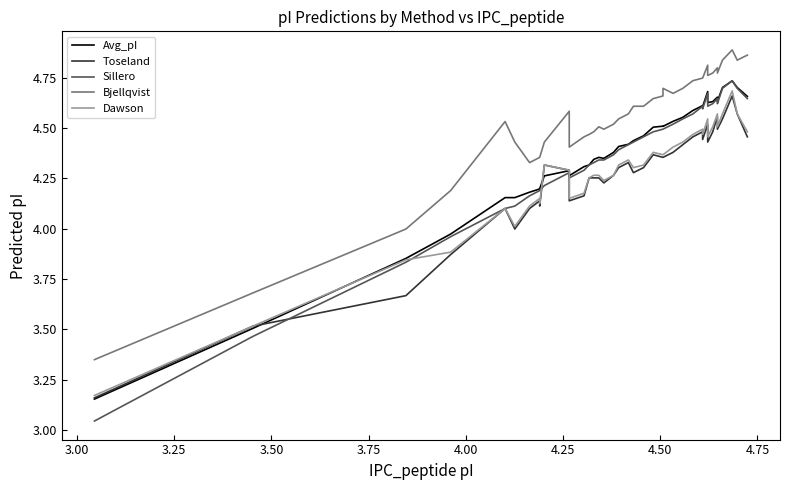

List the series in order of their peak value, lowest first.

Toseland, Dawson, Avg_pI, Sillero, Bjellqvist